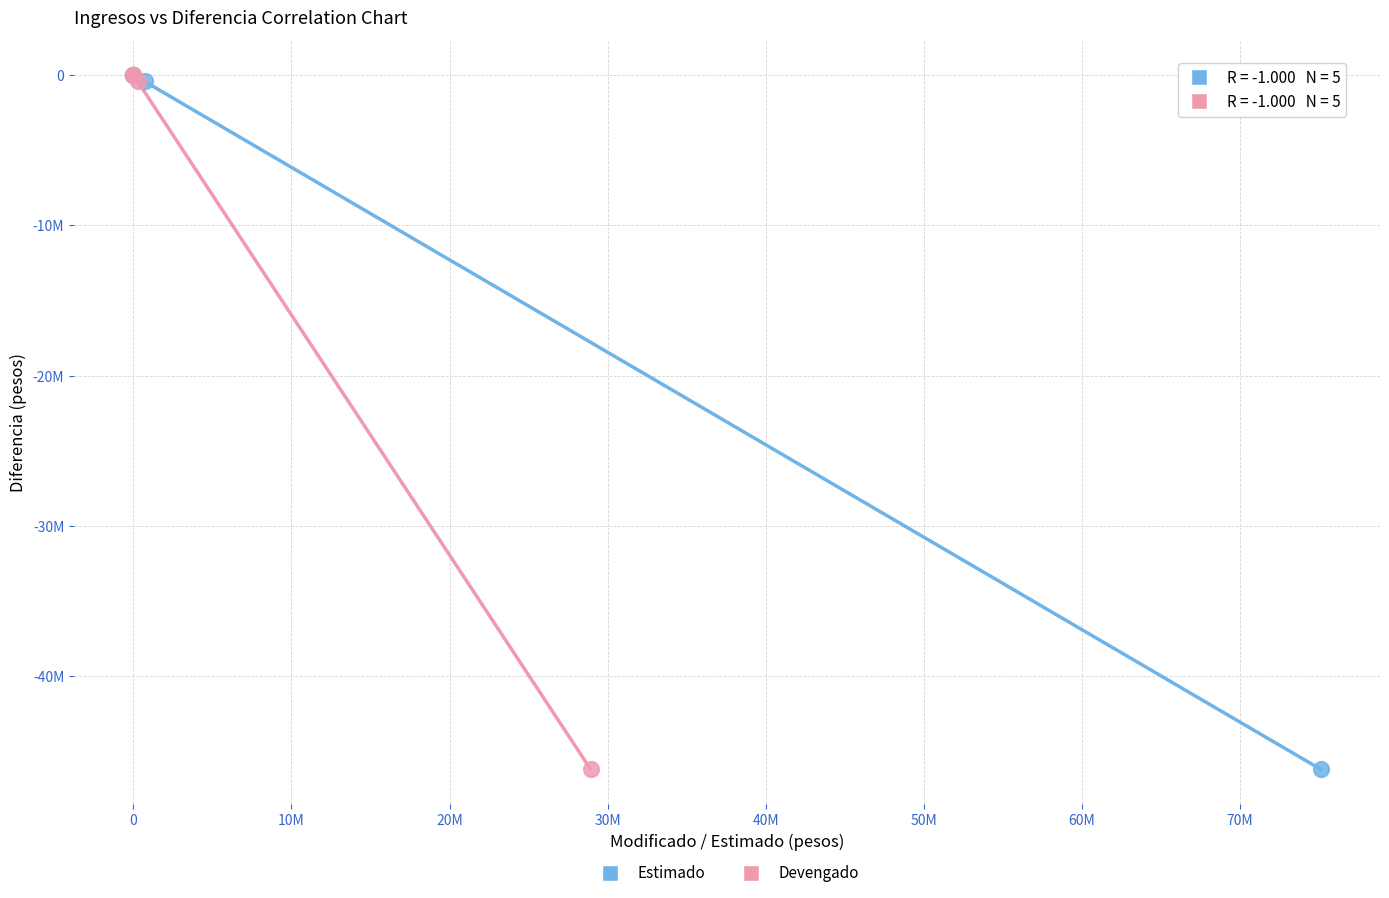

What are all the series names shown in the legend?

Estimado, Devengado